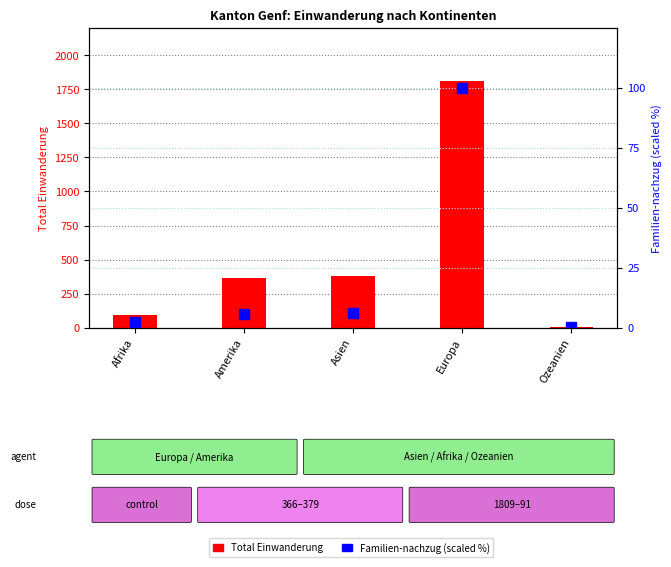

Where is Familien-nachzug (scaled %) nearest to the value 50?

Asien